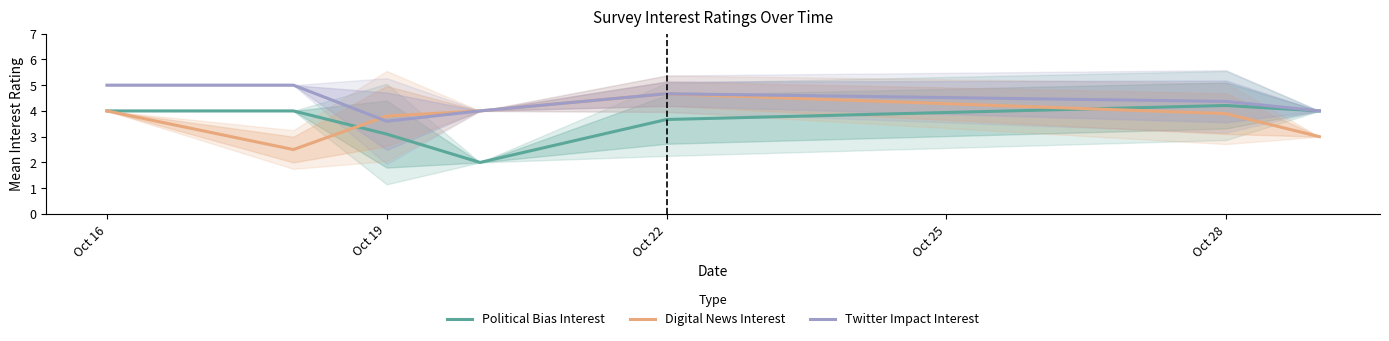

True or false: Twitter Impact Interest has a value of 4.7 at Oct 22.

True